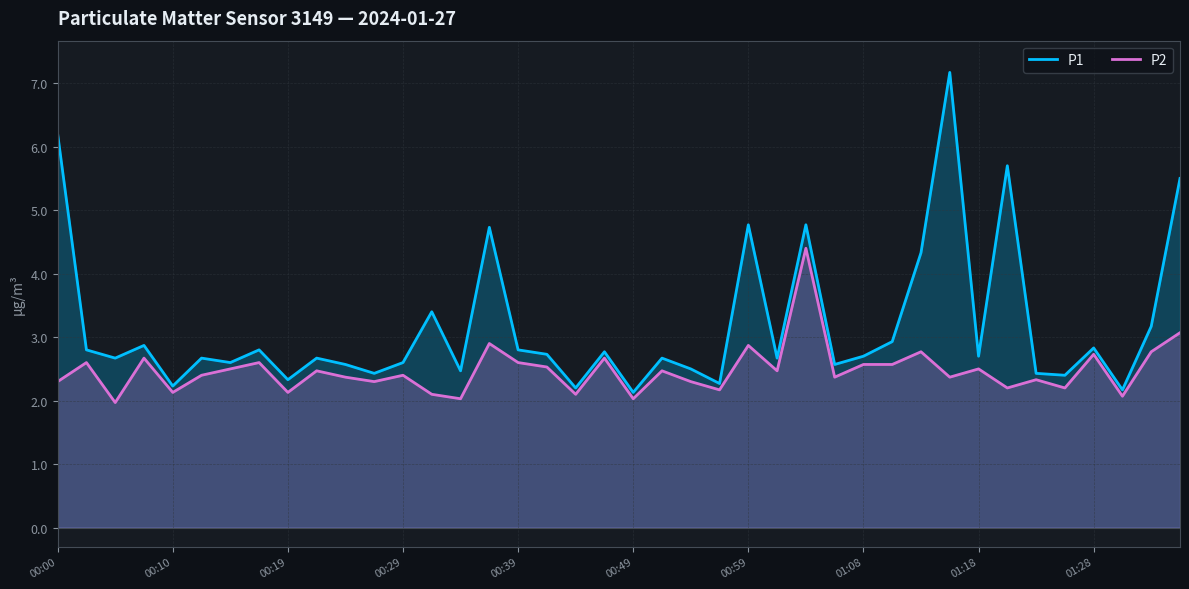

How many series are shown in this chart?

2